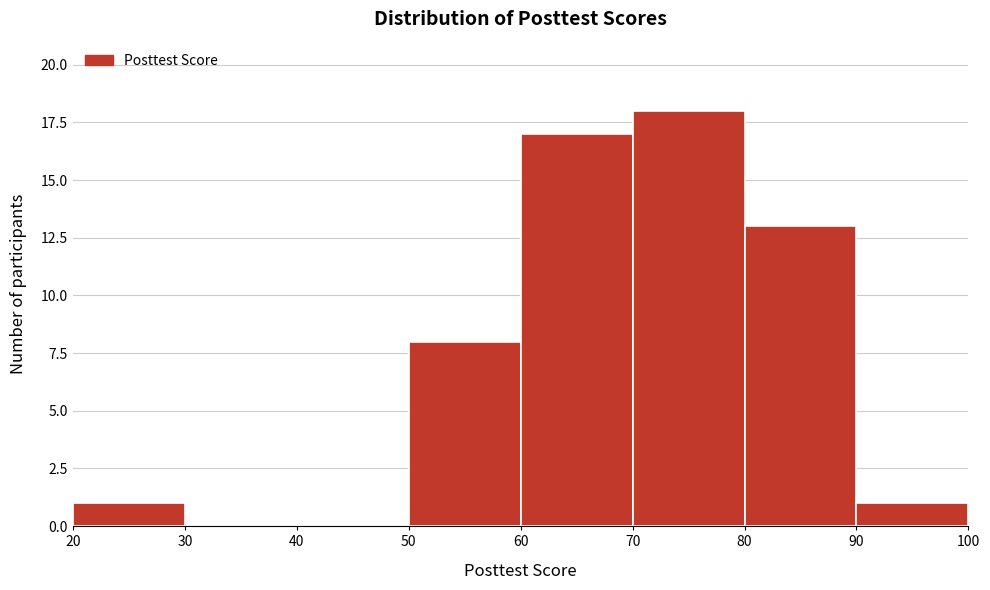

Reading left to right, list every bar in this chart as the range it spans on the x-axis followed by its height. The values are not printed on the chart, so give them approximately, as read against the axis.

20 to 30: 1
30 to 40: 0
40 to 50: 0
50 to 60: 8
60 to 70: 17
70 to 80: 18
80 to 90: 13
90 to 100: 1